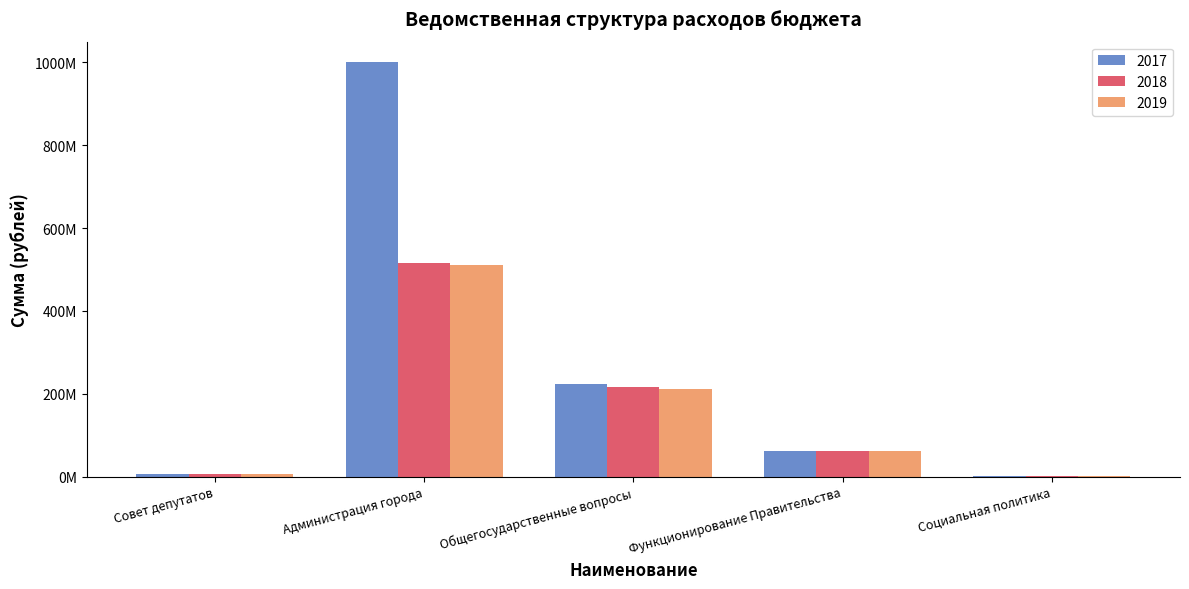

What is the sum of all 2017 values?

1292154635.2